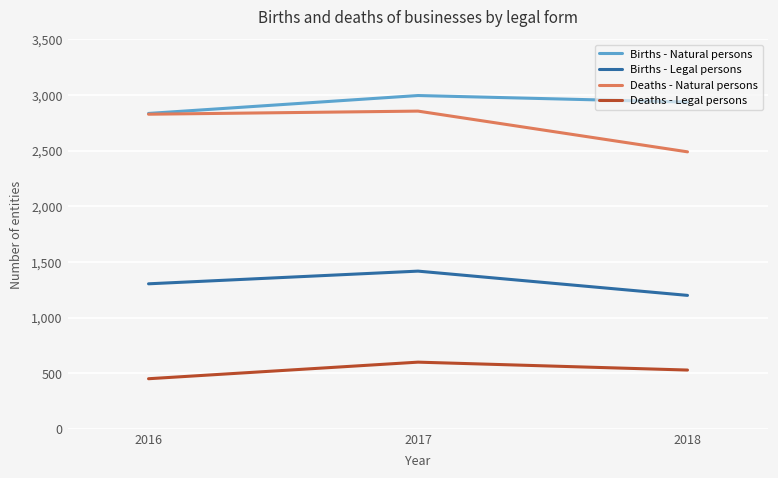

What is the spread (max minus min) of values at 2016?

2384